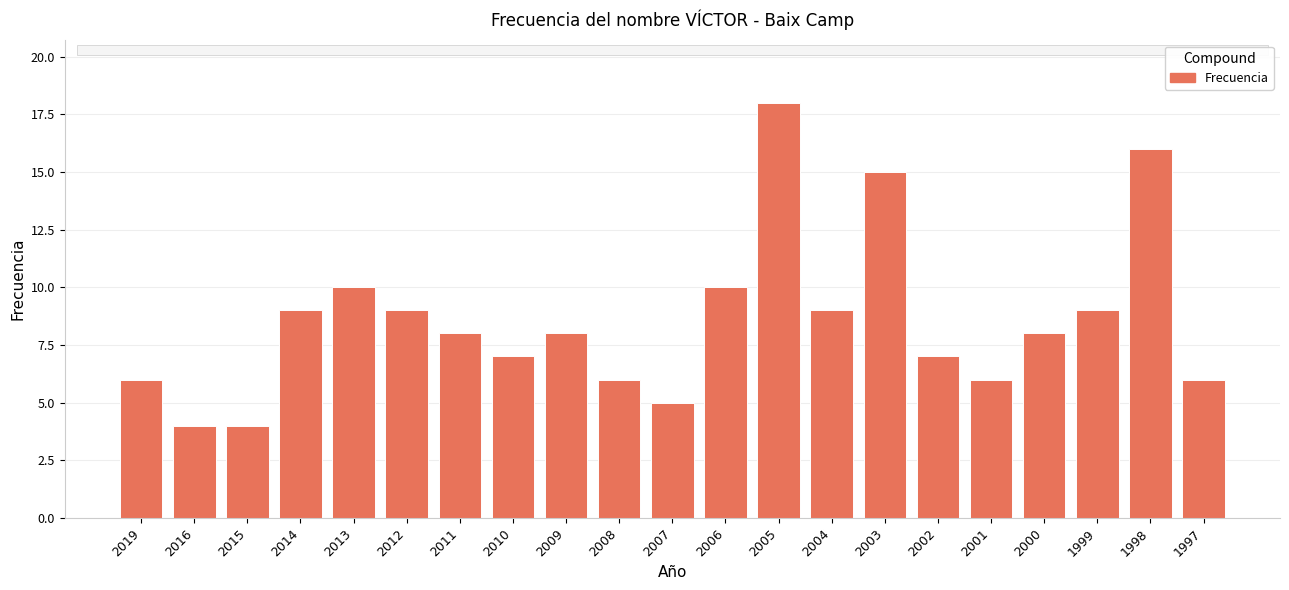

How many categories are shown in the chart?

21